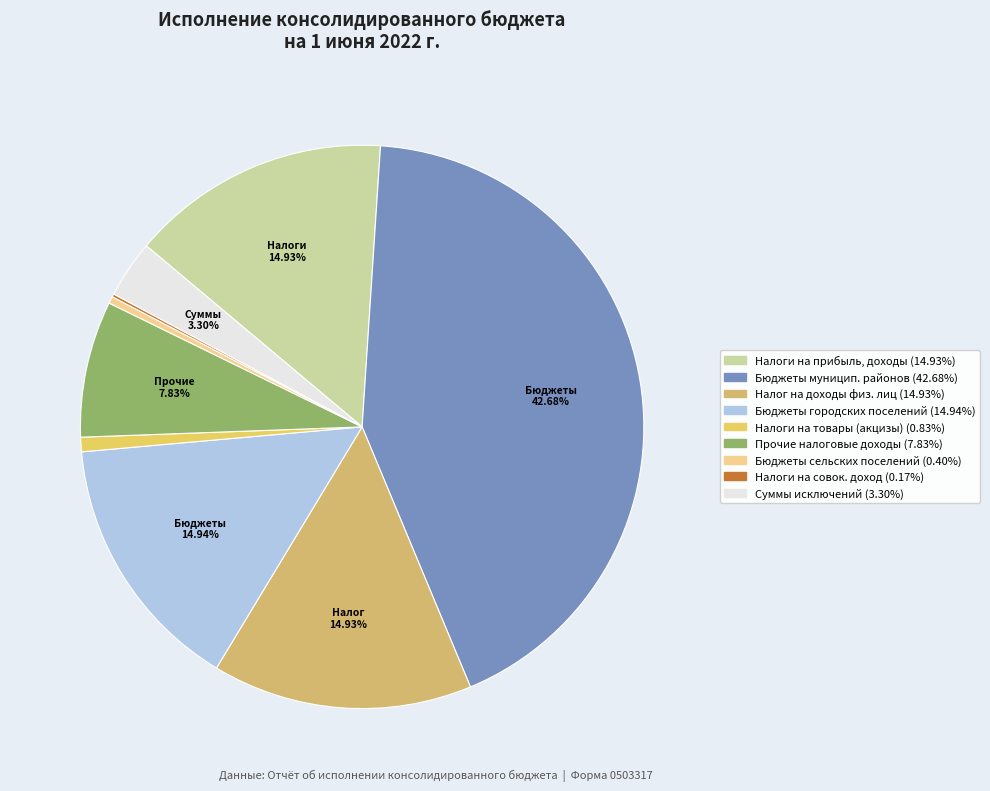

Which slice is the smallest?

НАЛОГИ НА СОВОКУПНЫЙ ДОХОД